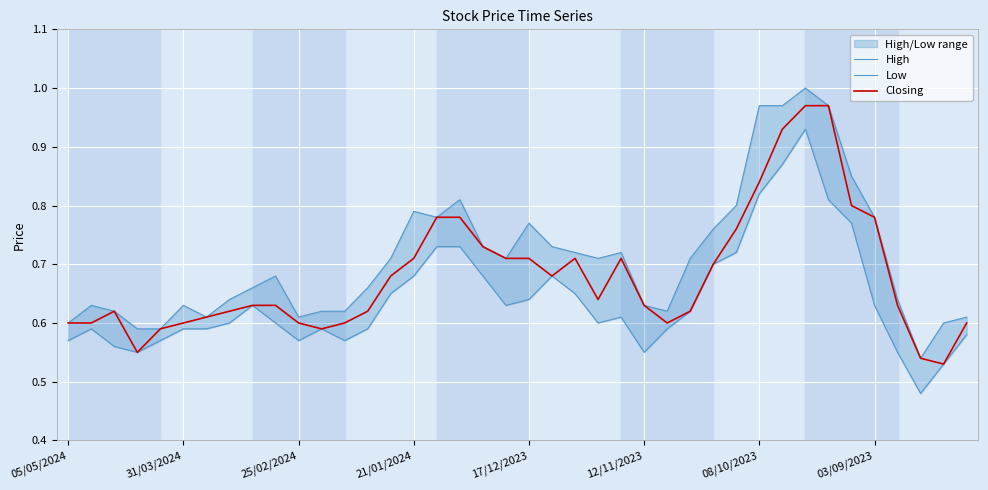

What is the label of the 22nd point from the left?

21